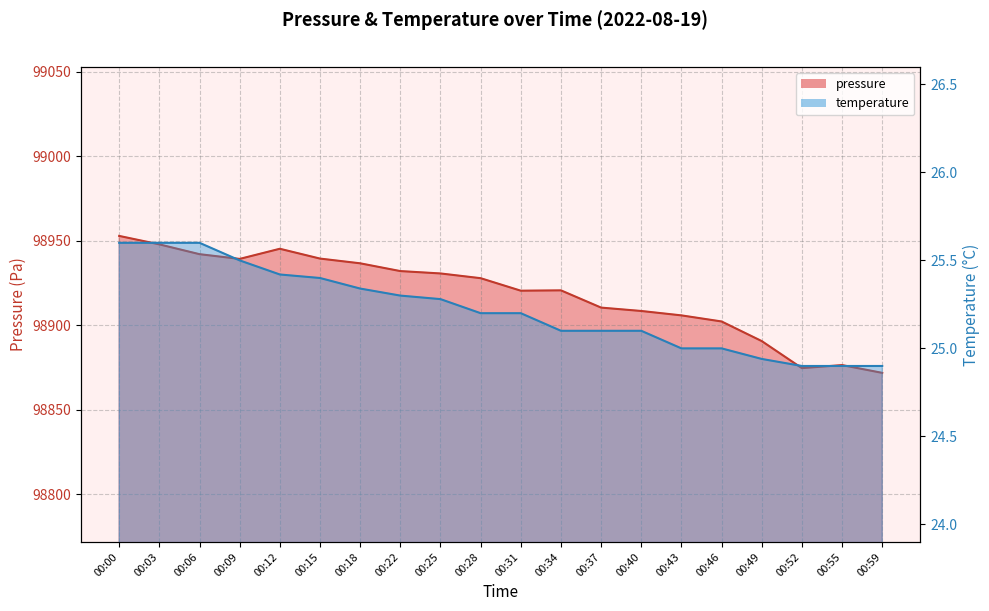

What is the difference between the second highest and second lowest values in the pressure series?

73.2